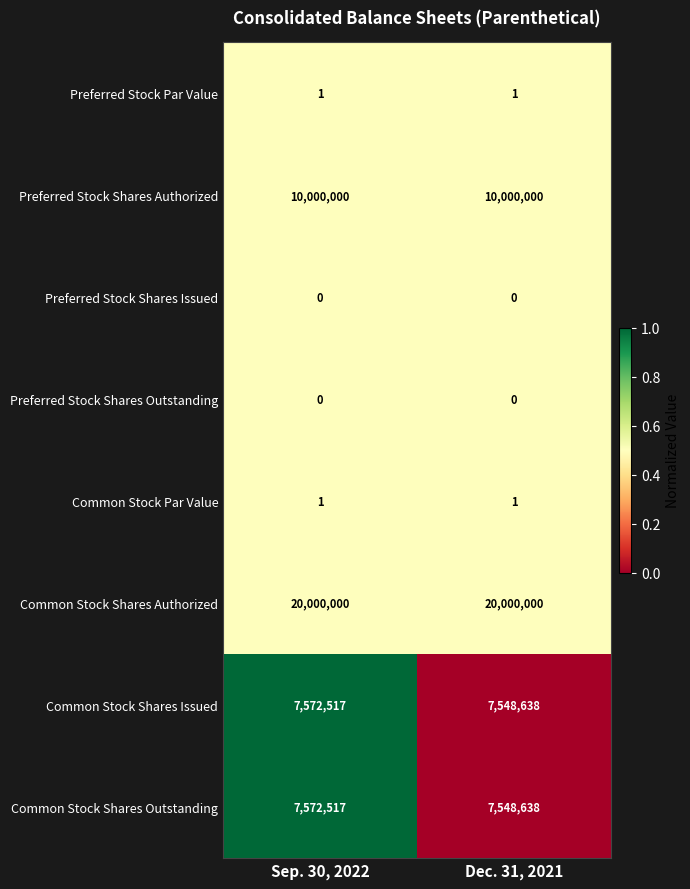

At how many categories does at least one series exceed 0?

2